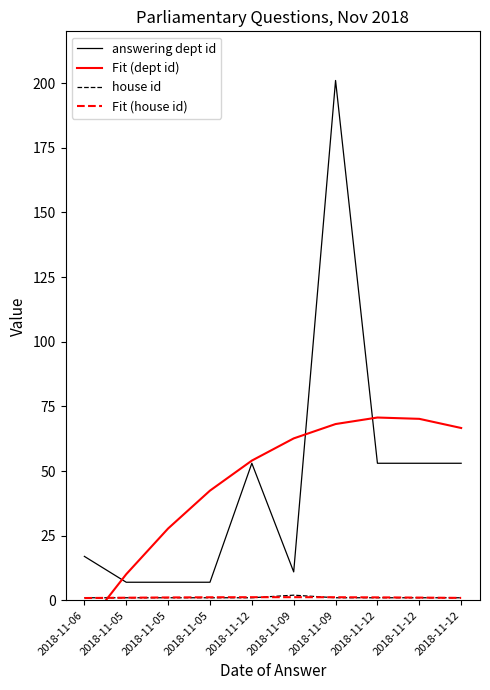

Is it true that house id equals 1.0 at 2018-11-12?

True